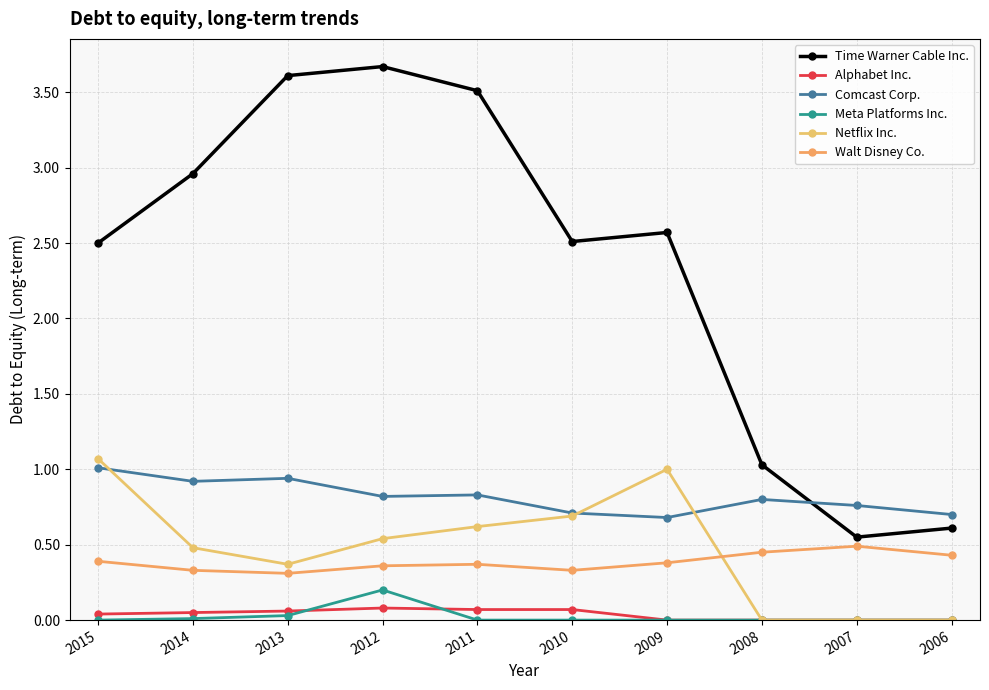

Which series has the largest total across all categories?

Time Warner Cable Inc.